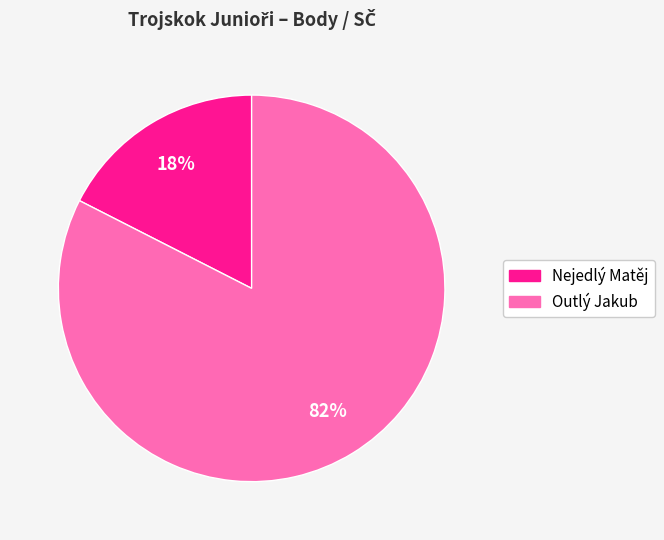

To the nearest percent, what is the average slice percentage?

50%